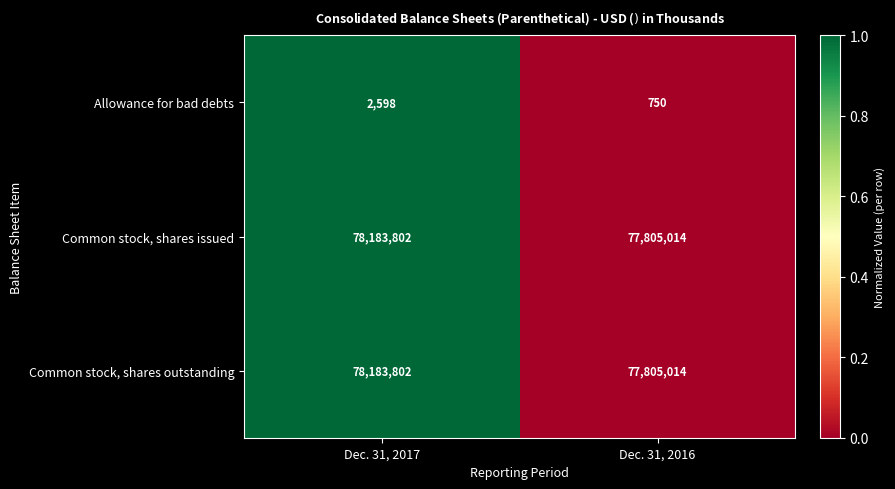

Is it true that Common stock, shares issued equals 78183802 at Dec. 31, 2017?

True